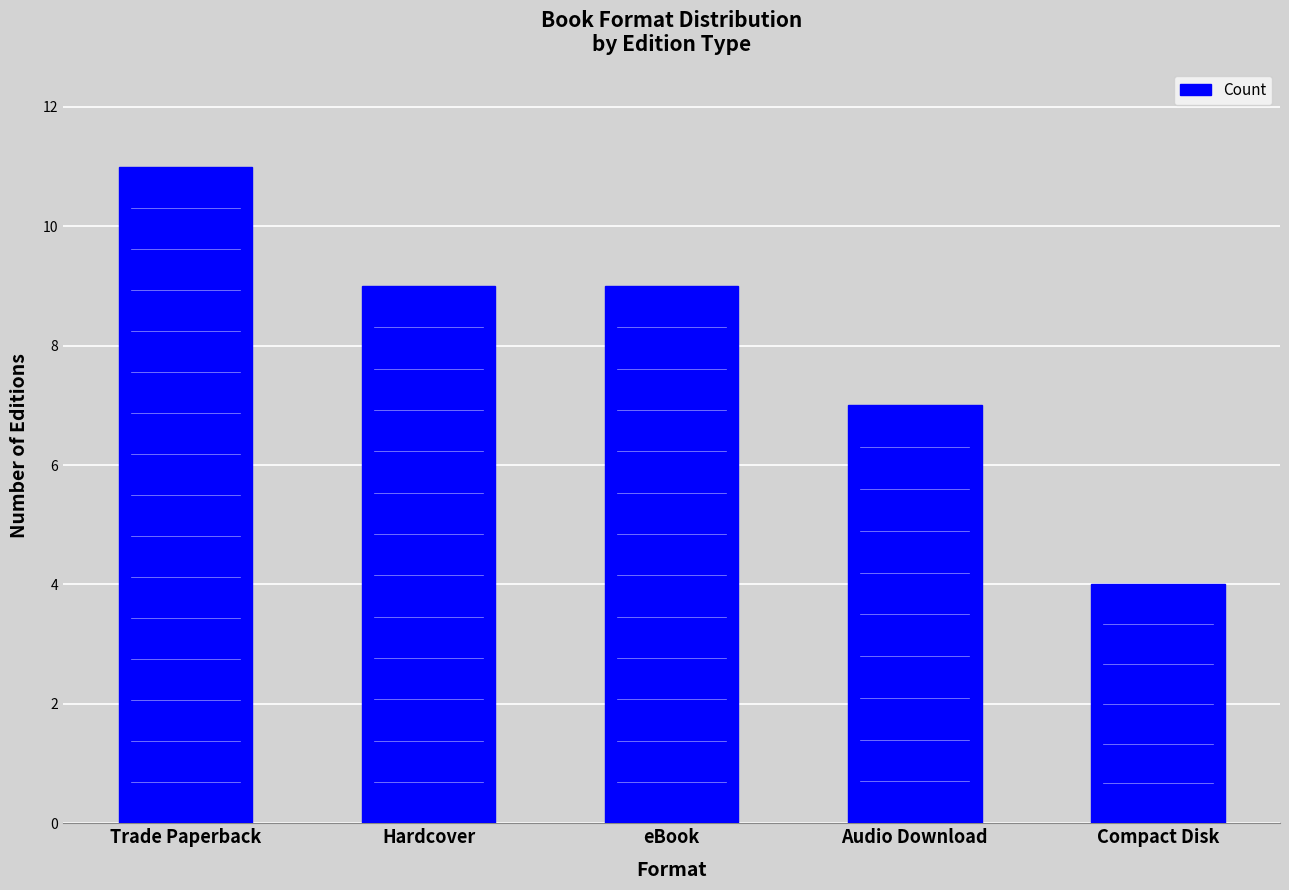

At which label does the data first exceed 9?

Trade Paperback